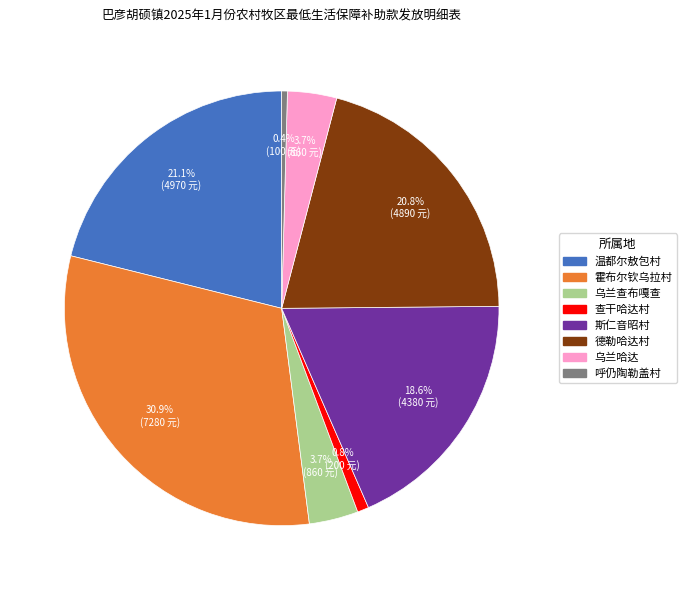

How many segments does this pie chart have?

8